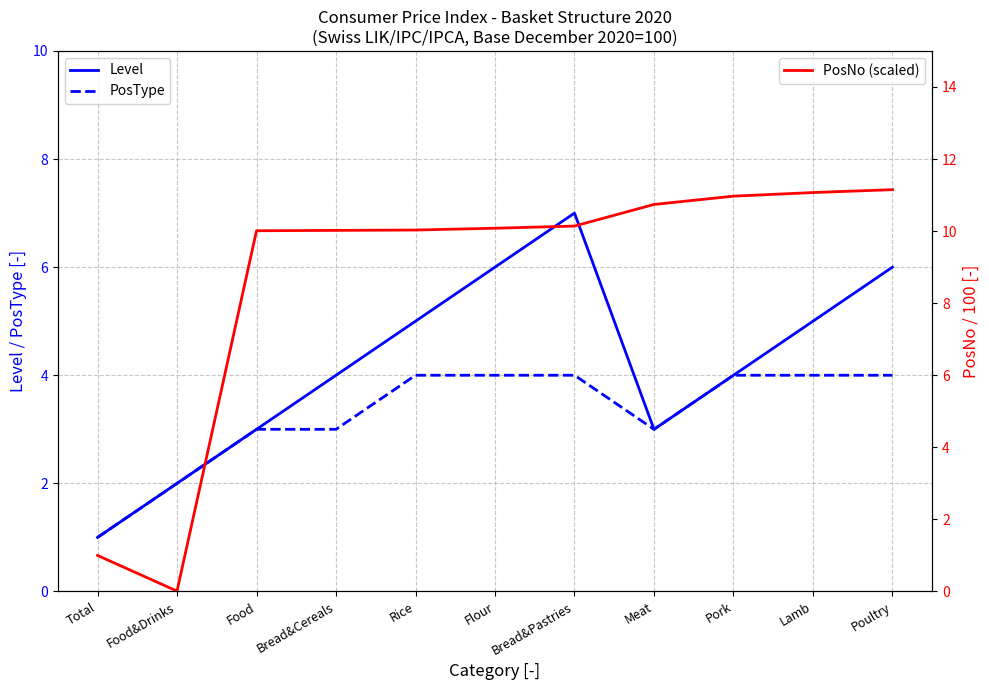

At which label is Level closest to 4?

Bread&Cereals